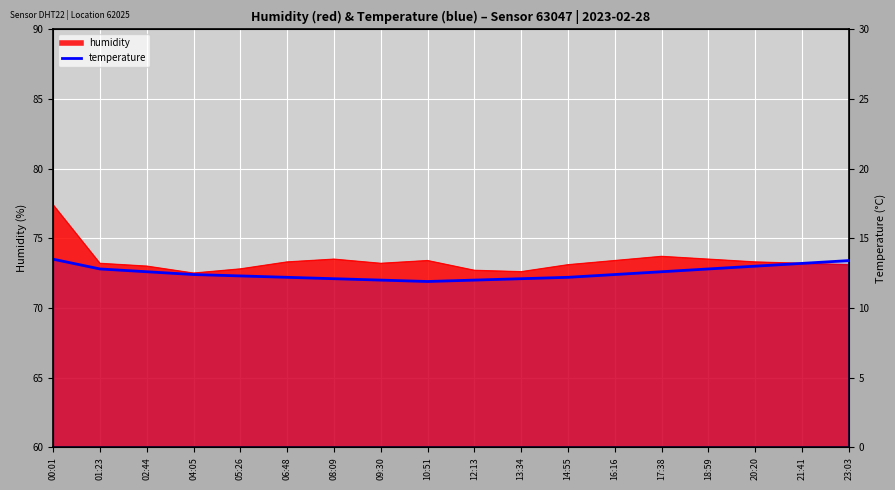

How many data points are less than 12?

1